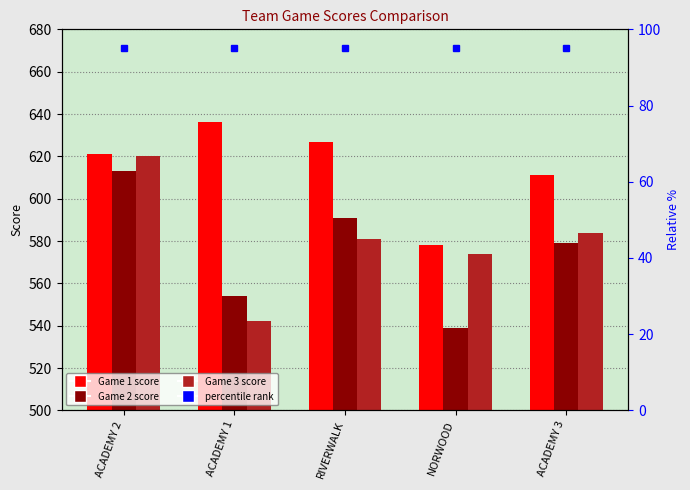

Which series changed the most between ACADEMY 1 and RIVERWALK?

Game 3